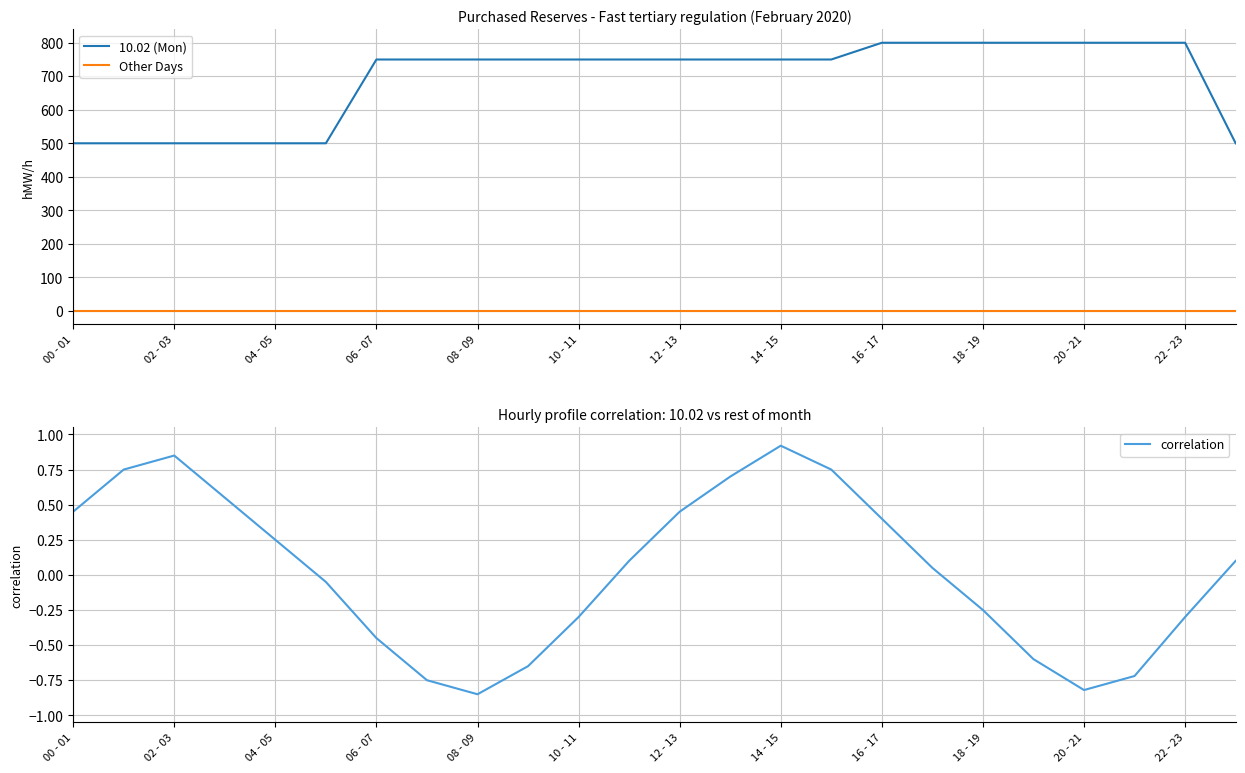

Which series has the largest range (max minus min)?

10.02 (Mon)